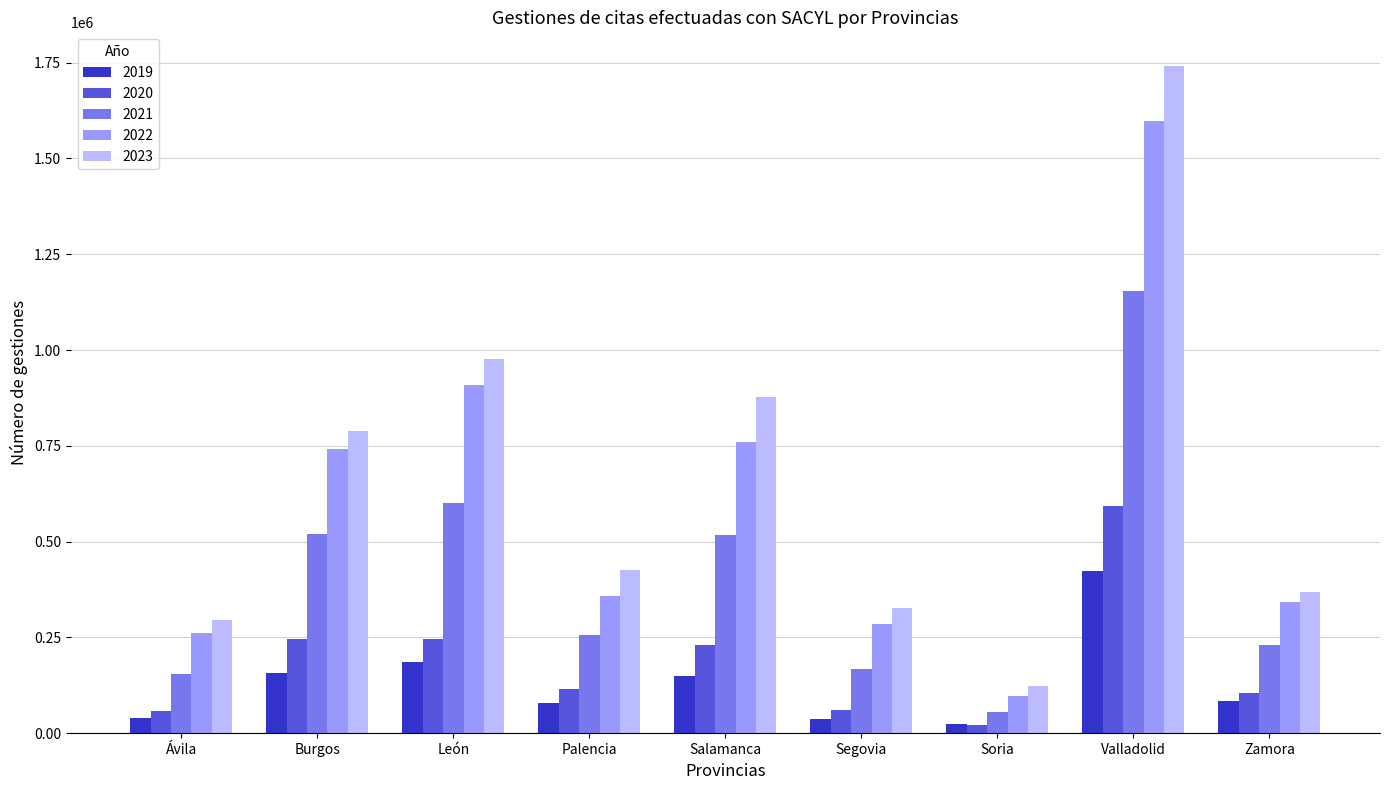

How many categories are shown in the chart?

9